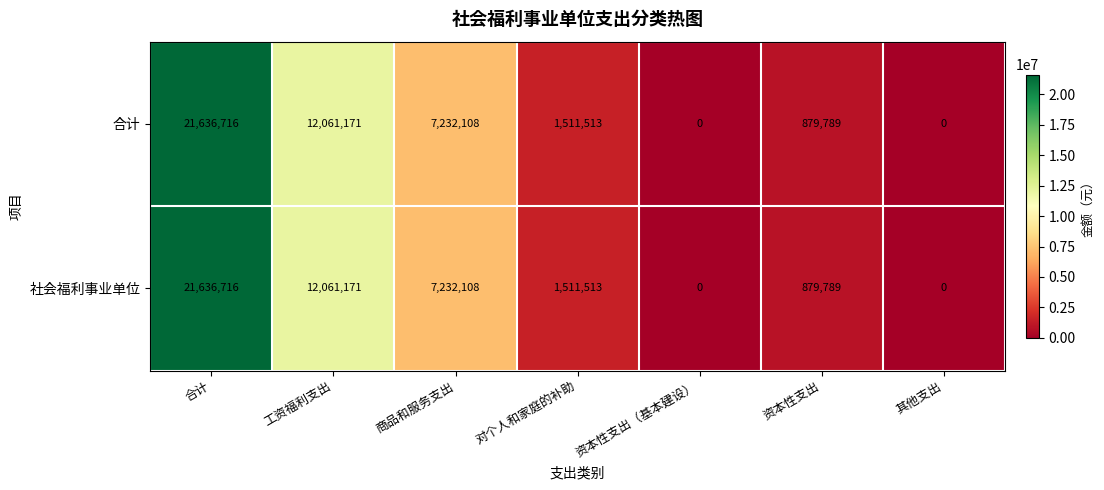

Is it true that 社会福利事业单位 equals 7232108 at 商品和服务支出?

True